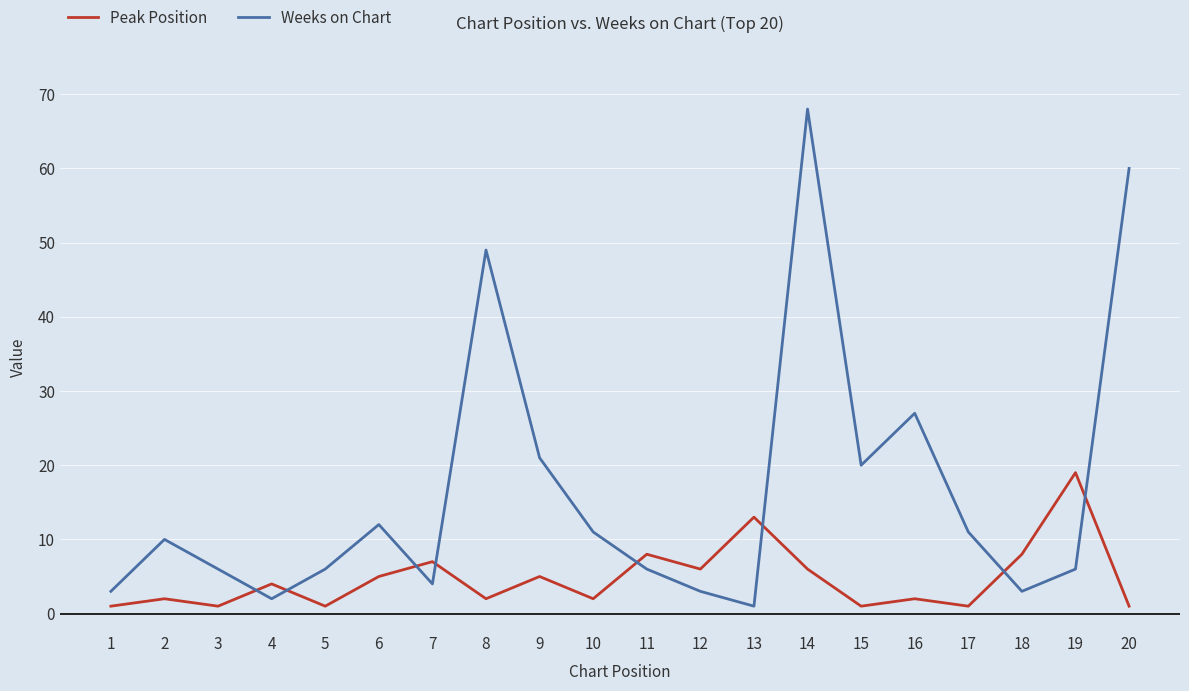

What are all the series names shown in the legend?

Peak Position, Weeks on Chart